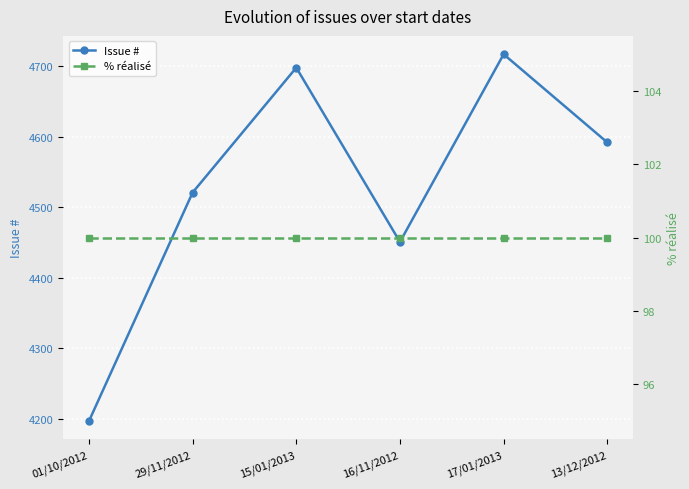

At 13/12/2012, list the series in order from largest to smallest.

Issue #, % réalisé